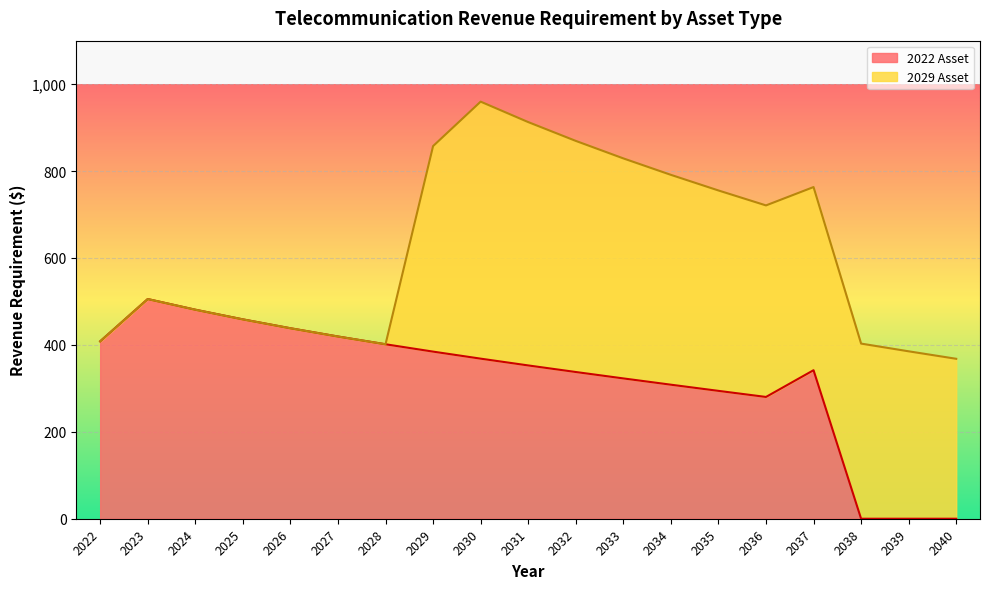

What is the highest value of the 2022 Asset series?

505.5